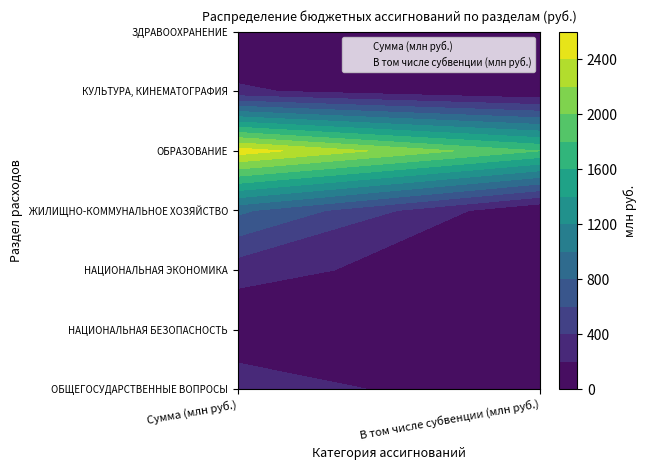

How many Сумма (млн руб.) values are between 1 and 5?

5